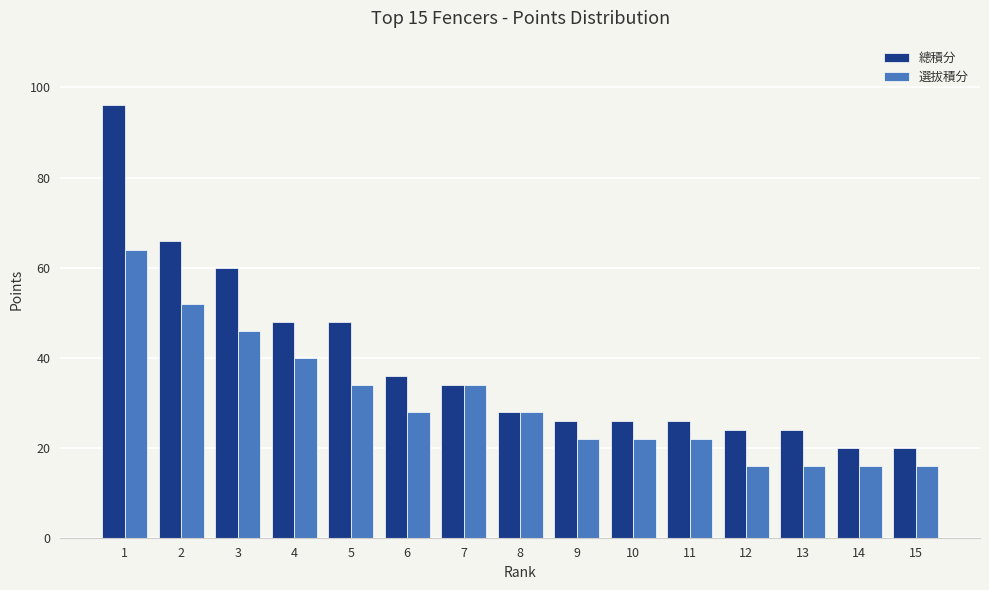

Rank the series at 14 from highest to lowest value.

總積分, 選拔積分